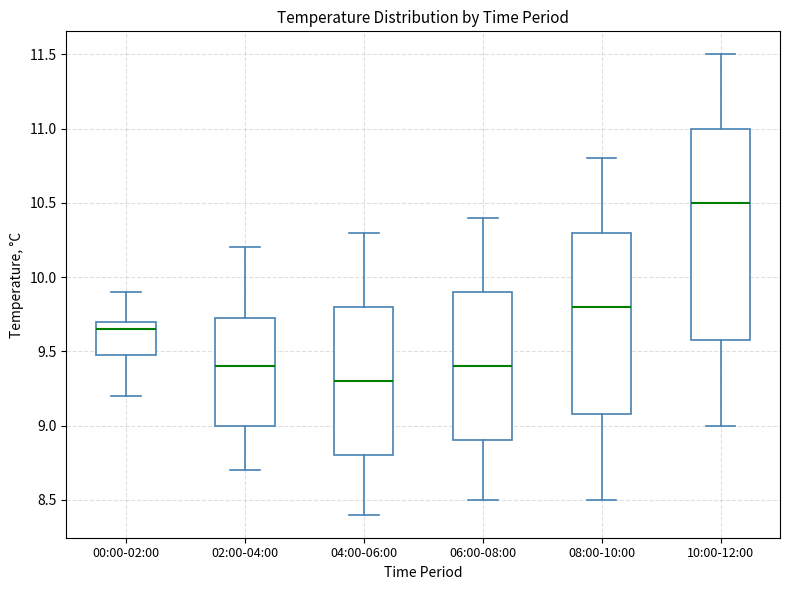

Which box's median line is the lowest?

04:00-06:00